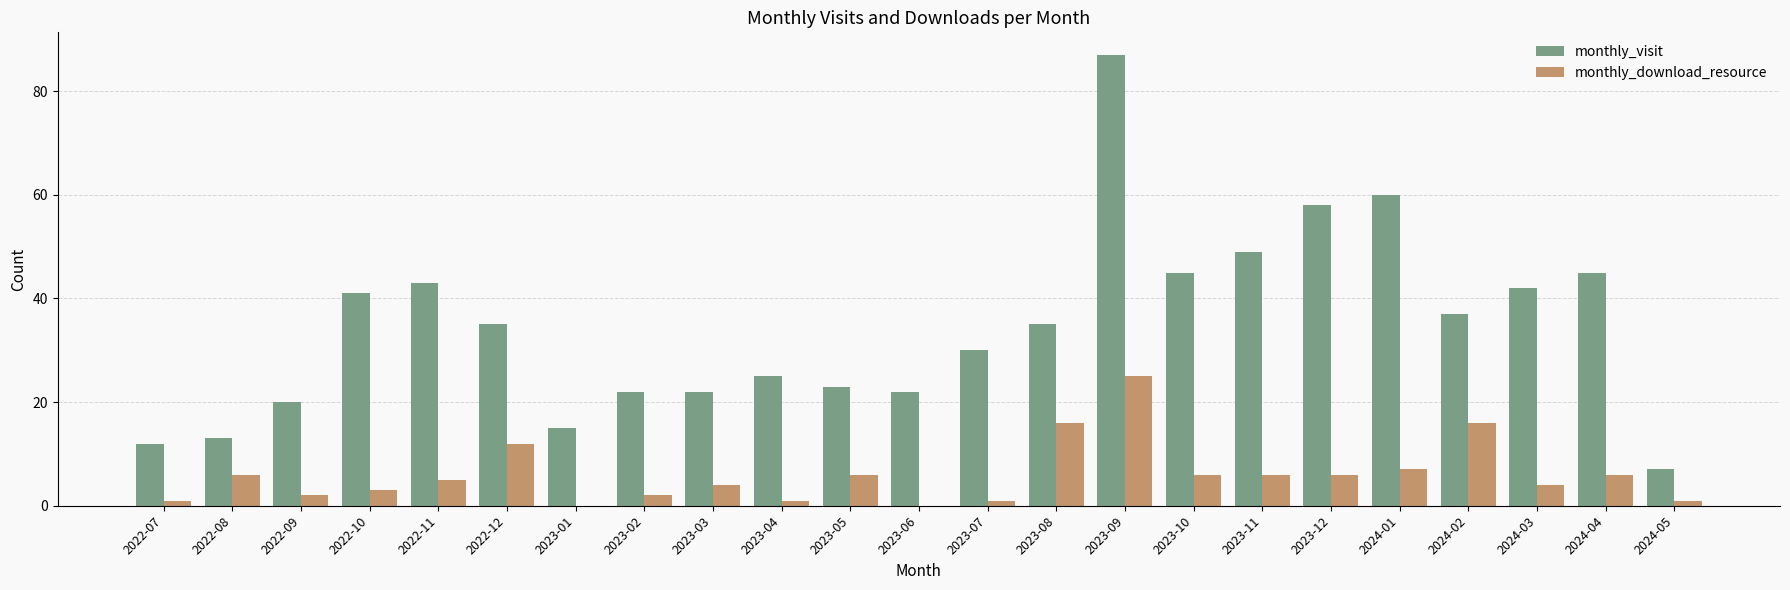

What is the sum of the monthly_download_resource values at 2023-10 and 2023-06?

6